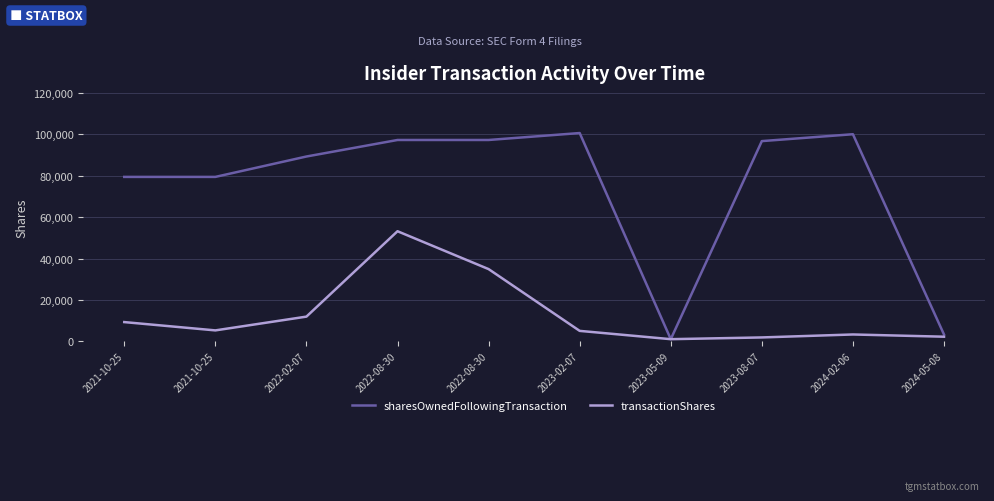

What are all the series names shown in the legend?

sharesOwnedFollowingTransaction, transactionShares